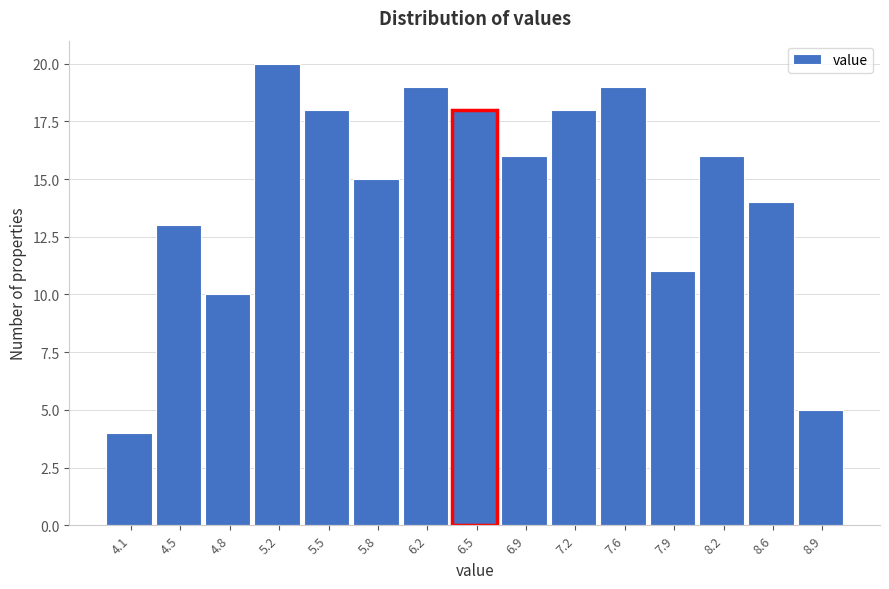

Reading left to right, transcribe this chart: for each bar, give the range it covers on the x-axis and its height. Neither the bar edges nor the heights are printed on the chart, so give them approximately, as read against the axes.

3.95 to 4.30: 4
4.30 to 4.65: 13
4.65 to 5.00: 10
5.00 to 5.30: 20
5.30 to 5.65: 18
5.65 to 6.00: 15
6.00 to 6.35: 19
6.35 to 6.70: 18
6.70 to 7.05: 16
7.05 to 7.40: 18
7.40 to 7.75: 19
7.75 to 8.05: 11
8.05 to 8.40: 16
8.40 to 8.75: 14
8.75 to 9.10: 5